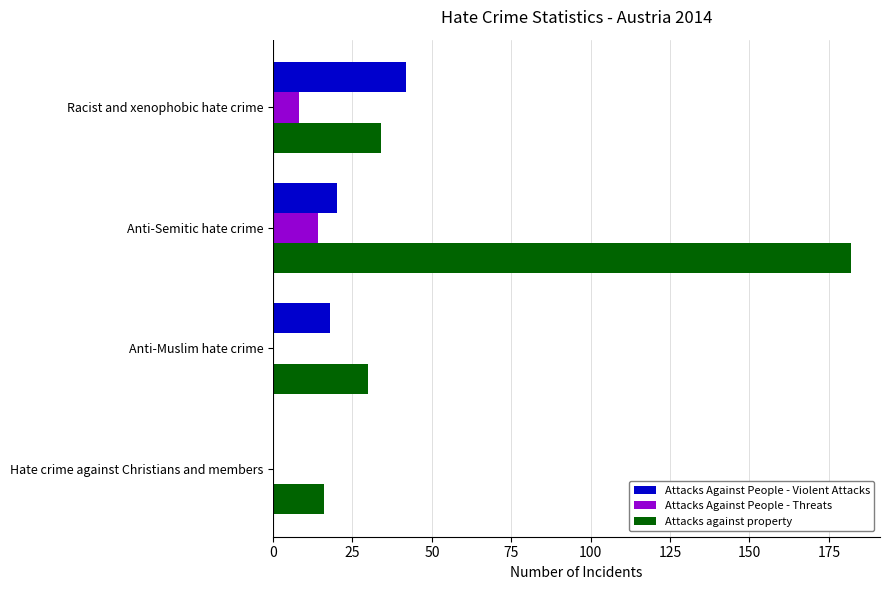

Where is Attacks against property nearest to the value 99?

Racist and xenophobic hate crime